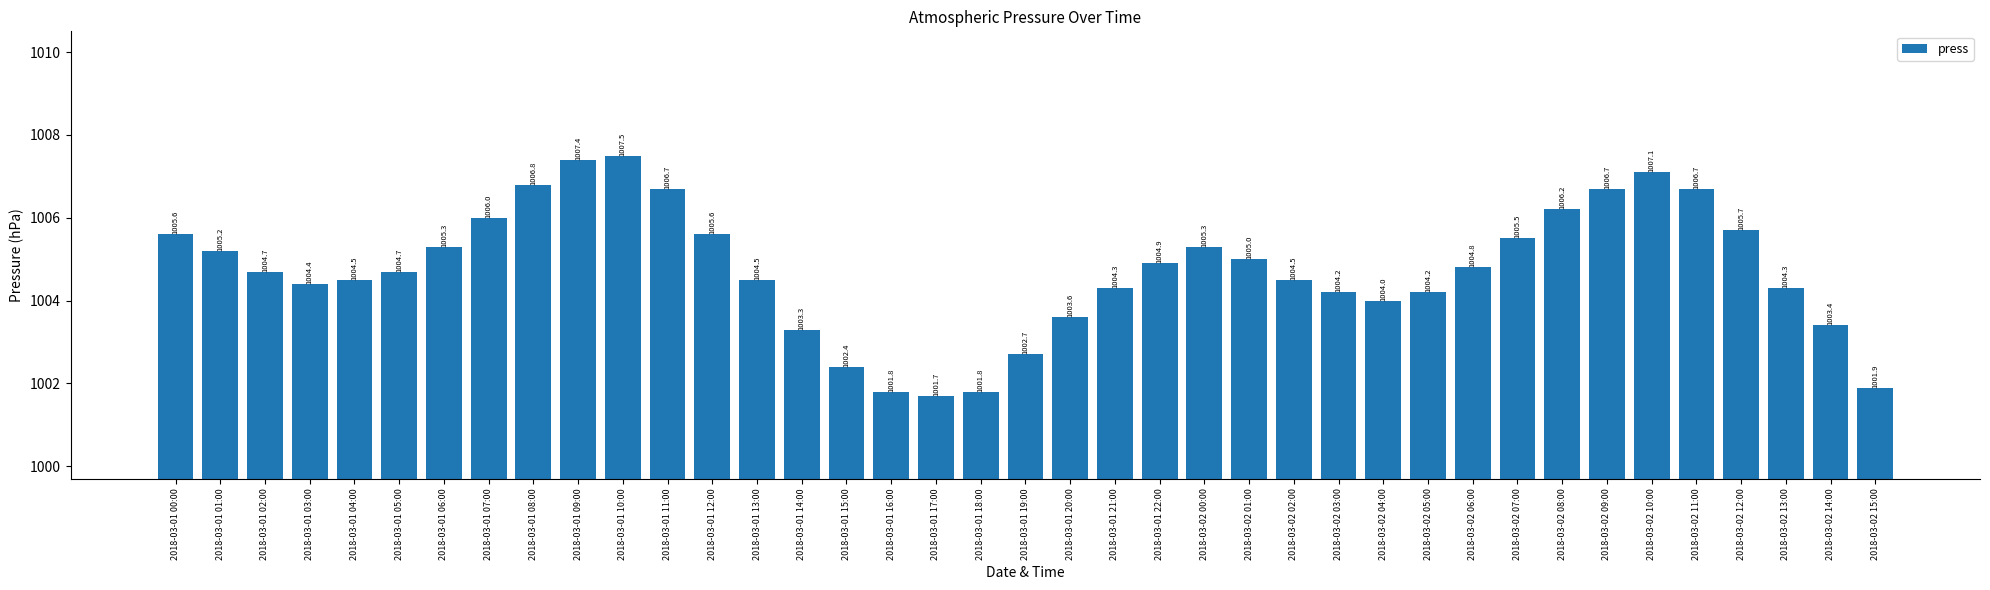

Count the number of data series in this chart.

1